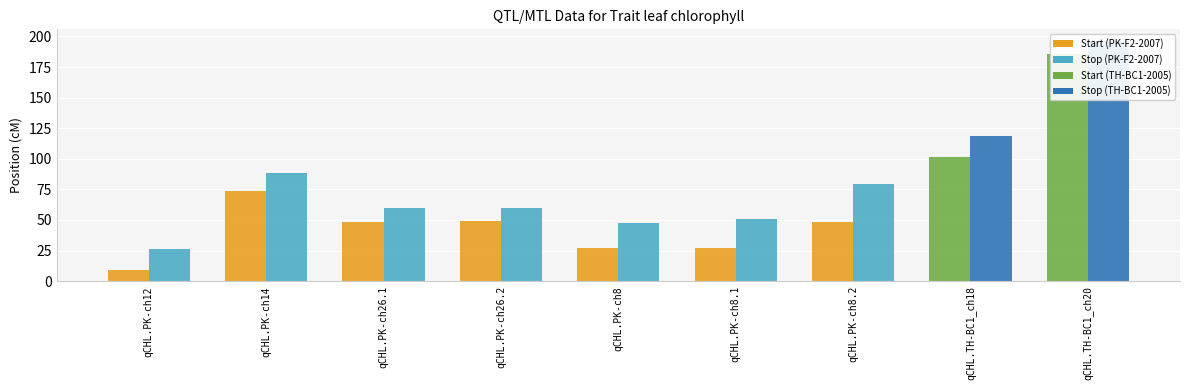

Between qCHL.PK-ch8.2 and qCHL.PK-ch14, which is larger?

qCHL.PK-ch14